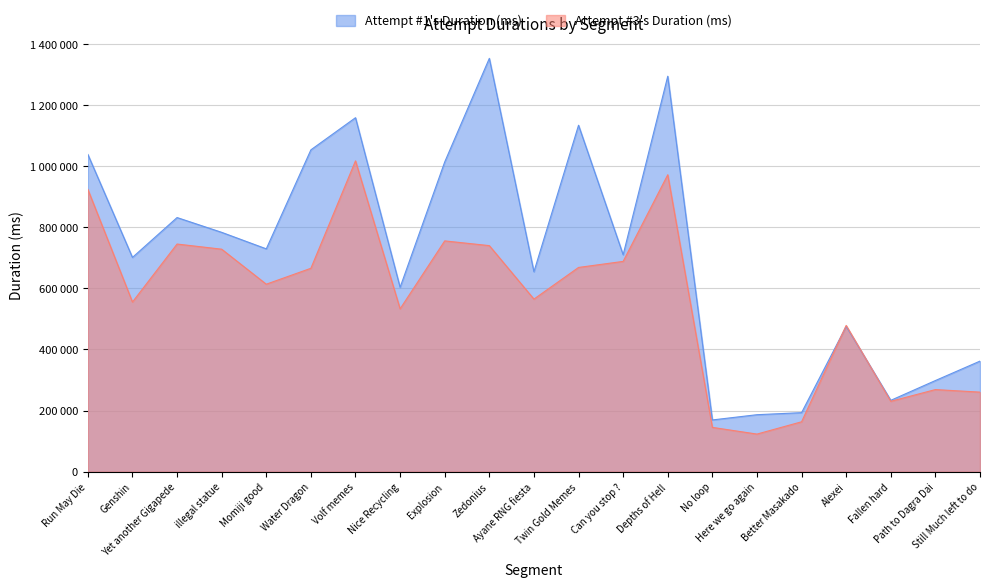

How many lines are shown in the chart?

2